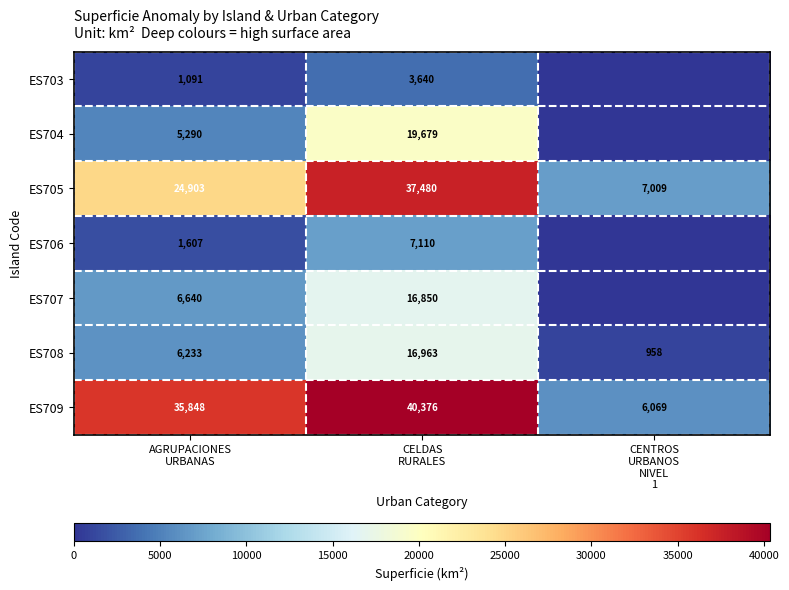

What is the difference between the maximum and minimum values in the ES708 series?

16005